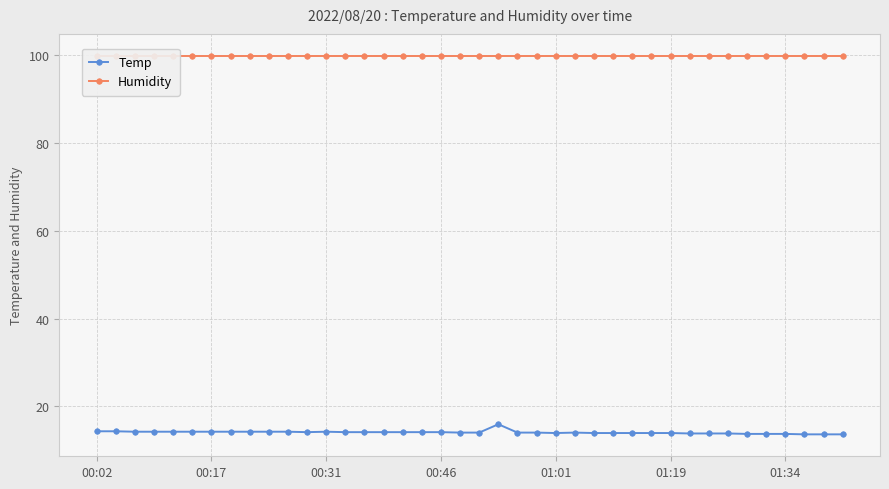

True or false: Humidity has a value of 35.0 at 25.

False